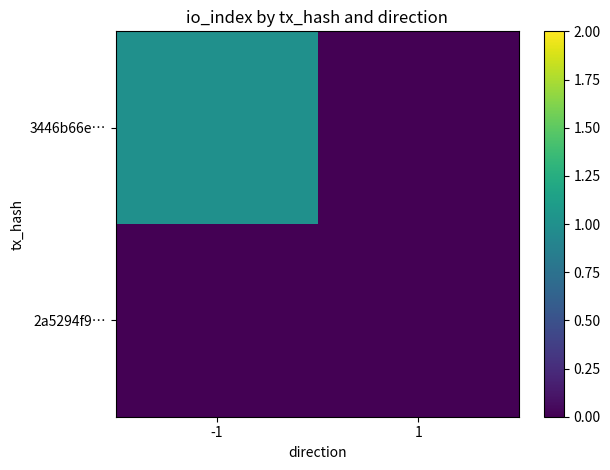

Between -1 and 1, which is larger?

-1